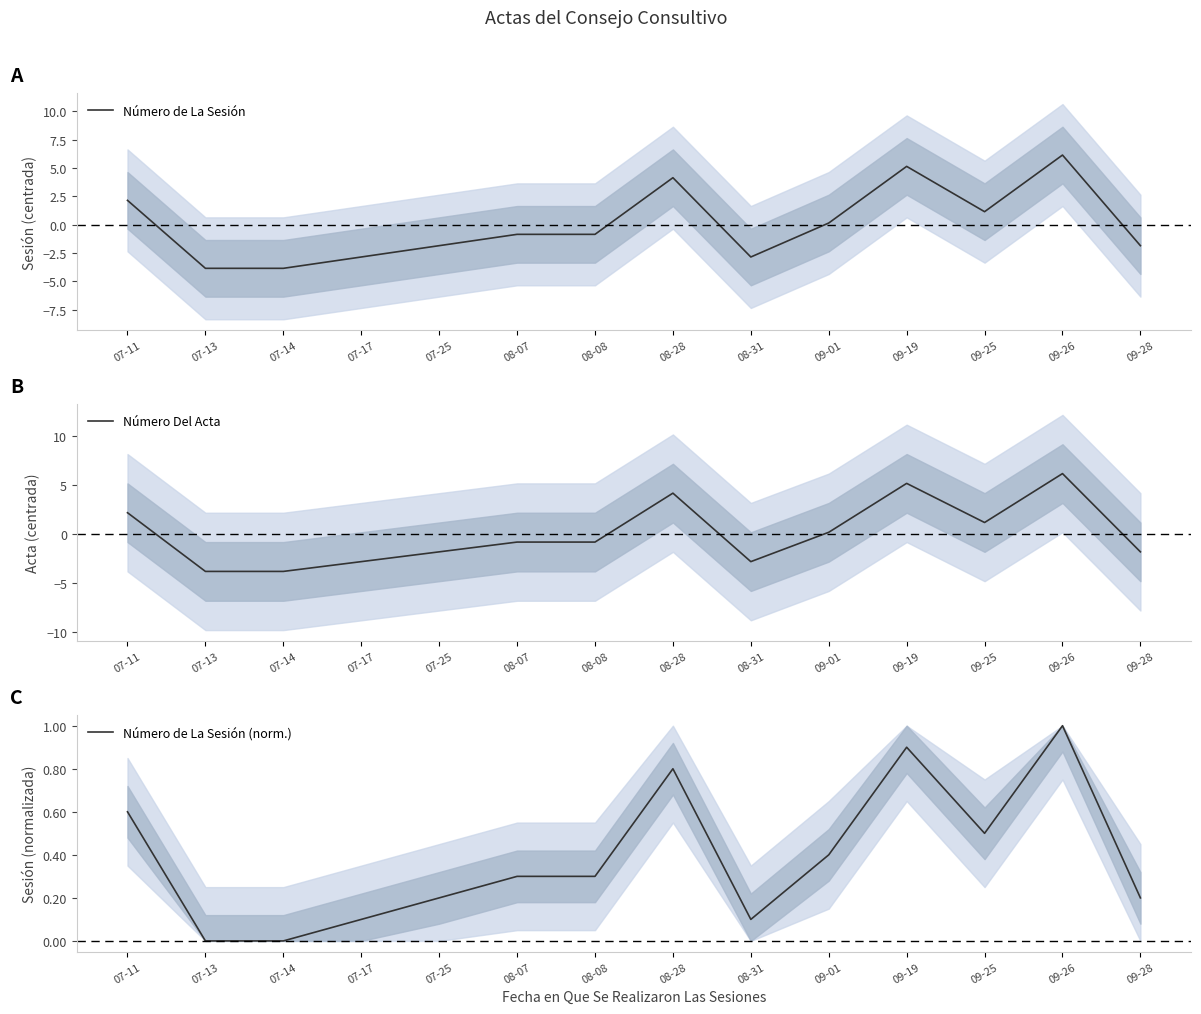

What position from the right is 08-28?

7